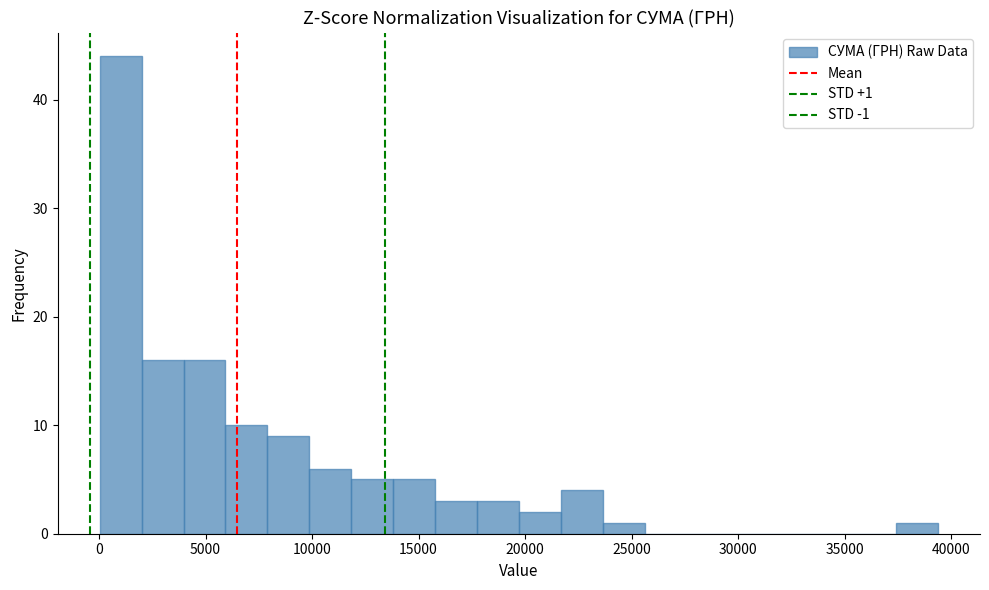

Read against the x-axis, roughly where is the centre of the tallest bar?

1000